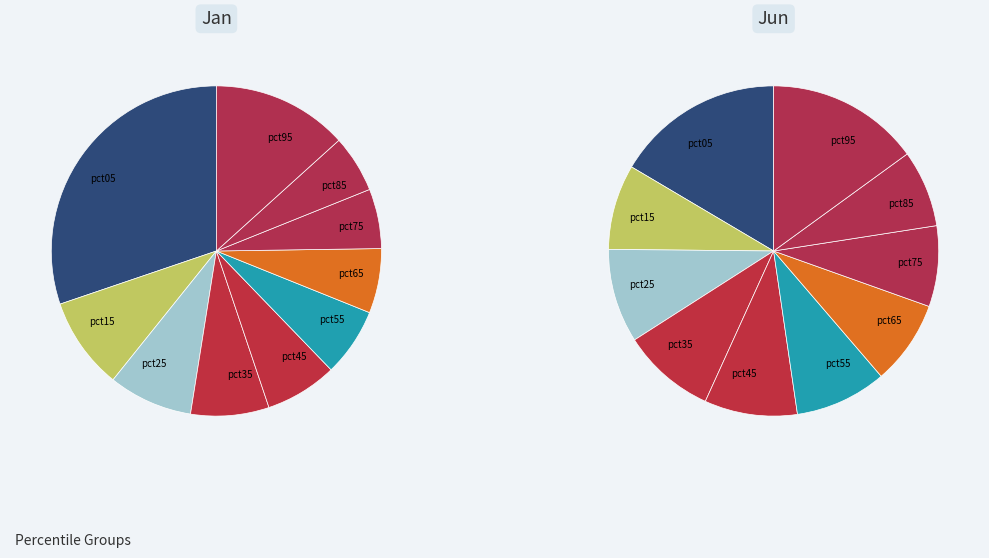

Is it true that 5 is 18% of the pie?

False